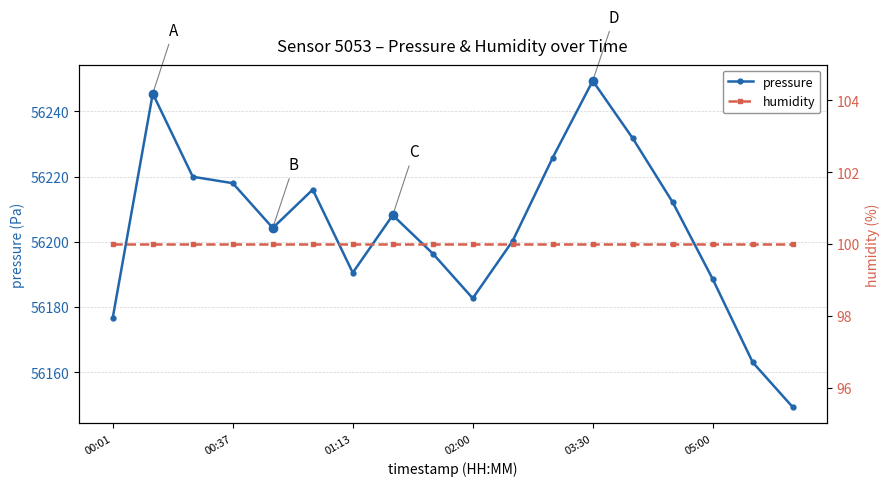

What are all the series names shown in the legend?

pressure, humidity